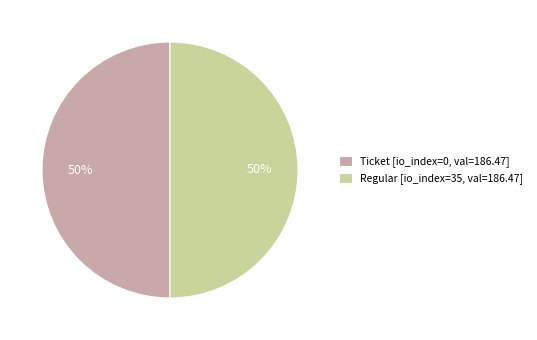

Count the number of slices in the pie.

2